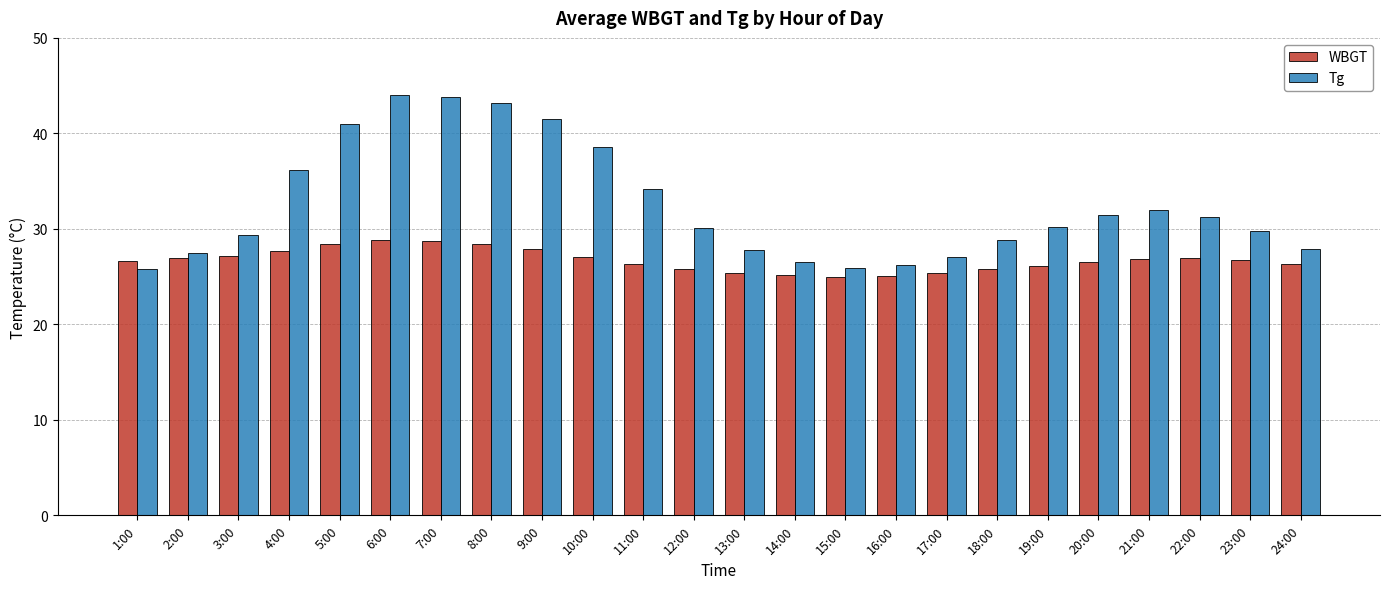

Are the bars horizontal?

No